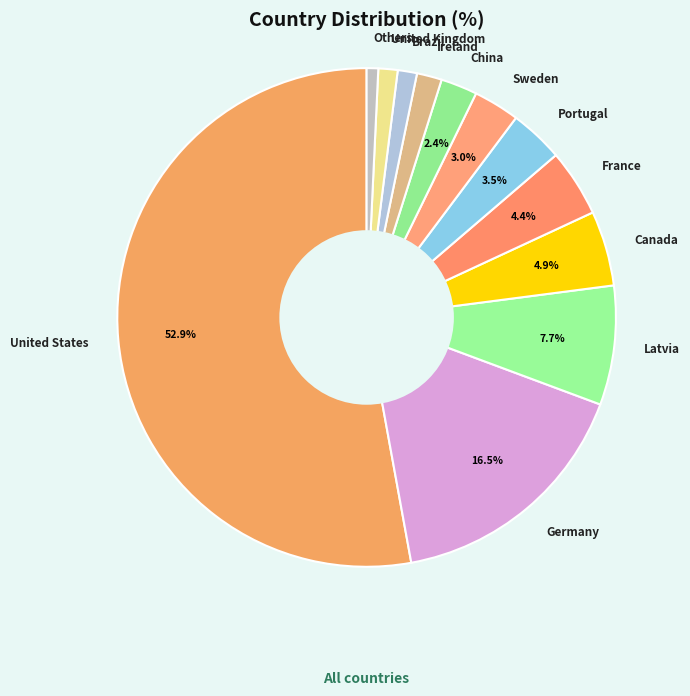

Which slice is the largest?

United States